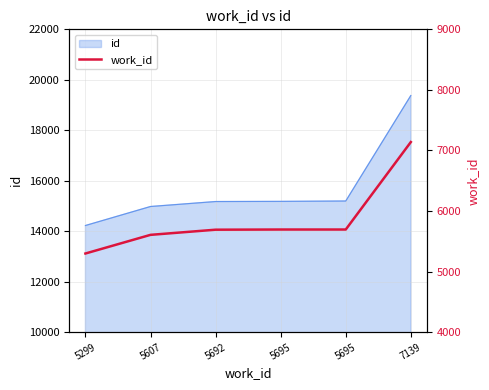

True or false: there are more than 0 points higher than both neighbors.

False